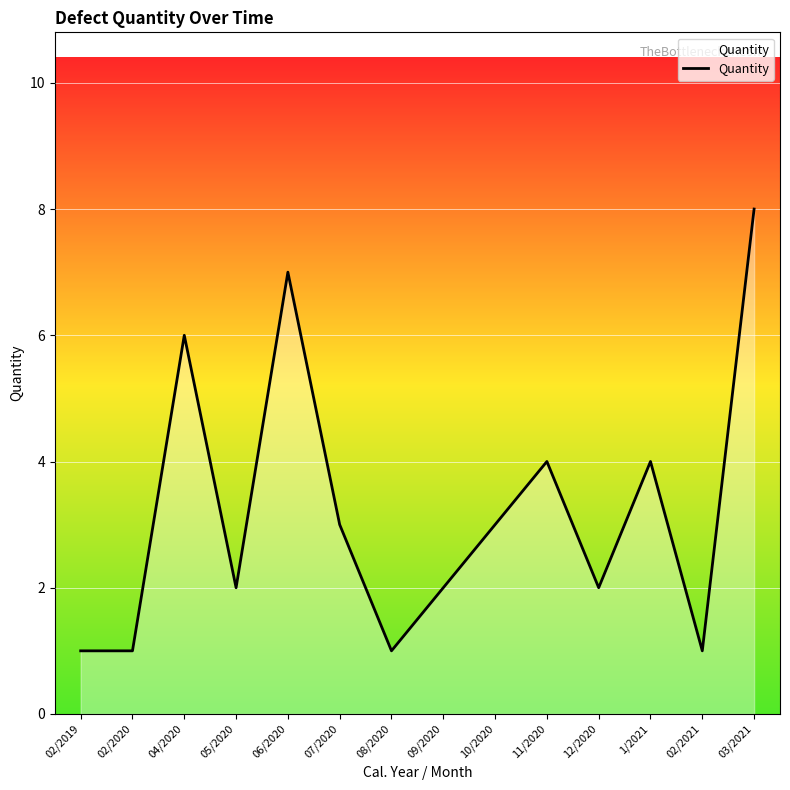

Reading left to right, transcribe all the data shown in this chart.

1	1	6	2	7	3	1	2	3	4	2	4	1	8